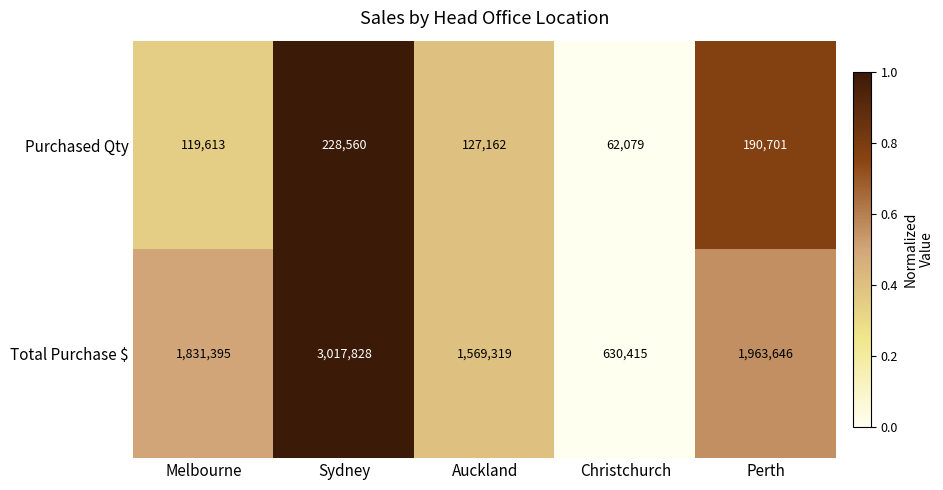

Which series has the largest total across all categories?

Total Purchase $